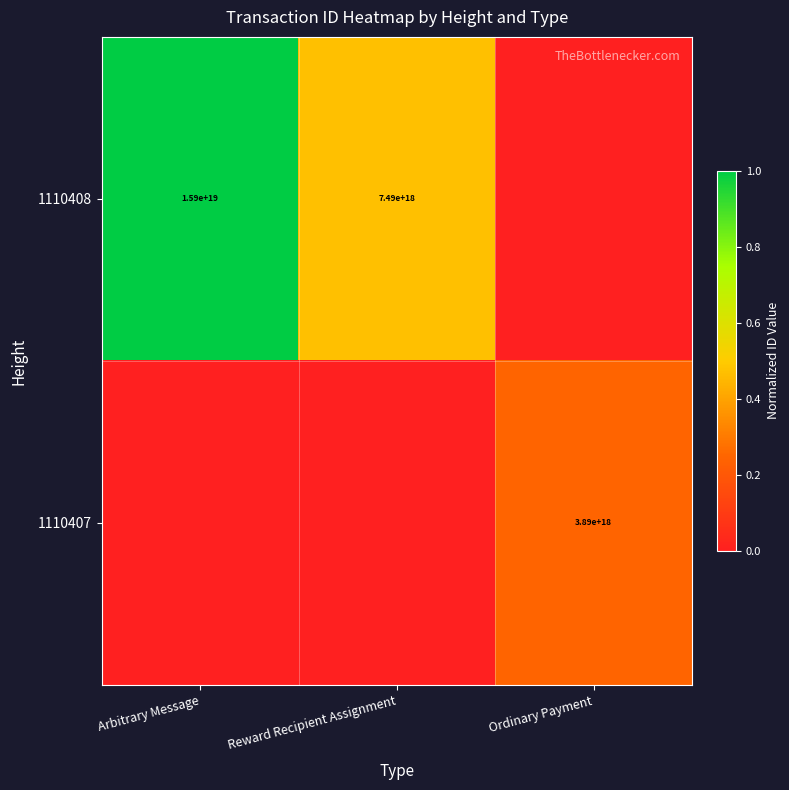

Is the value of 1110407 at Ordinary Payment greater than the value of 1110408 at Arbitrary Message?

No